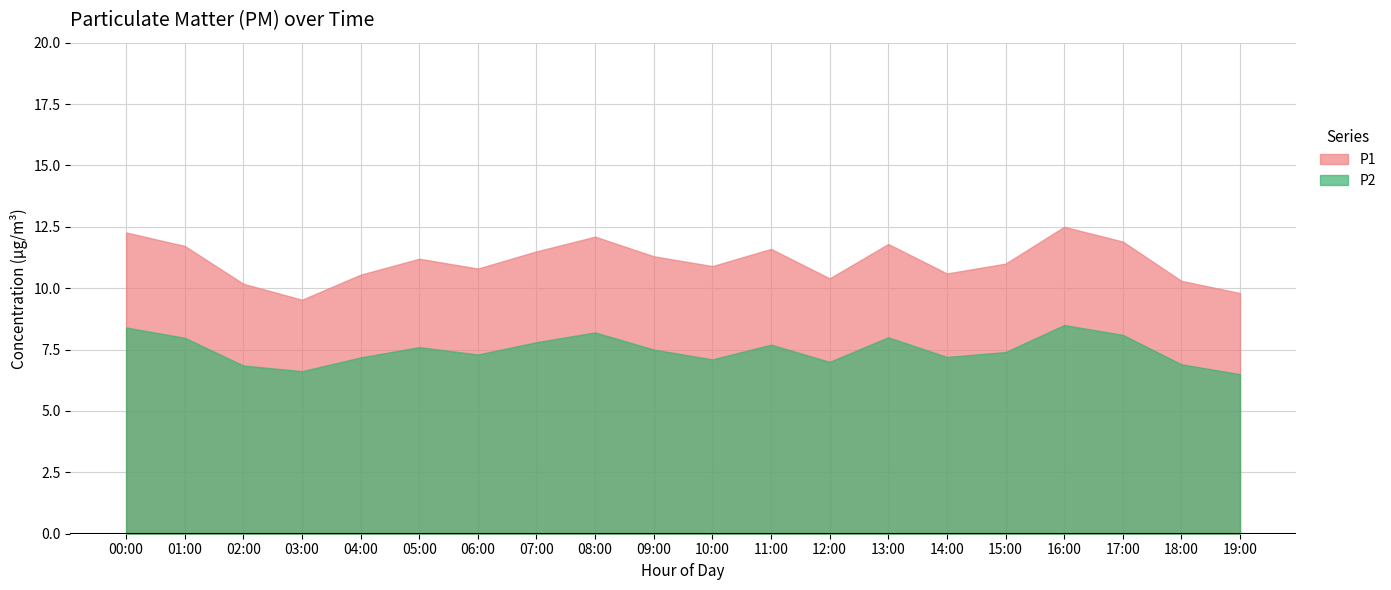

What are all the series names shown in the legend?

P1, P2